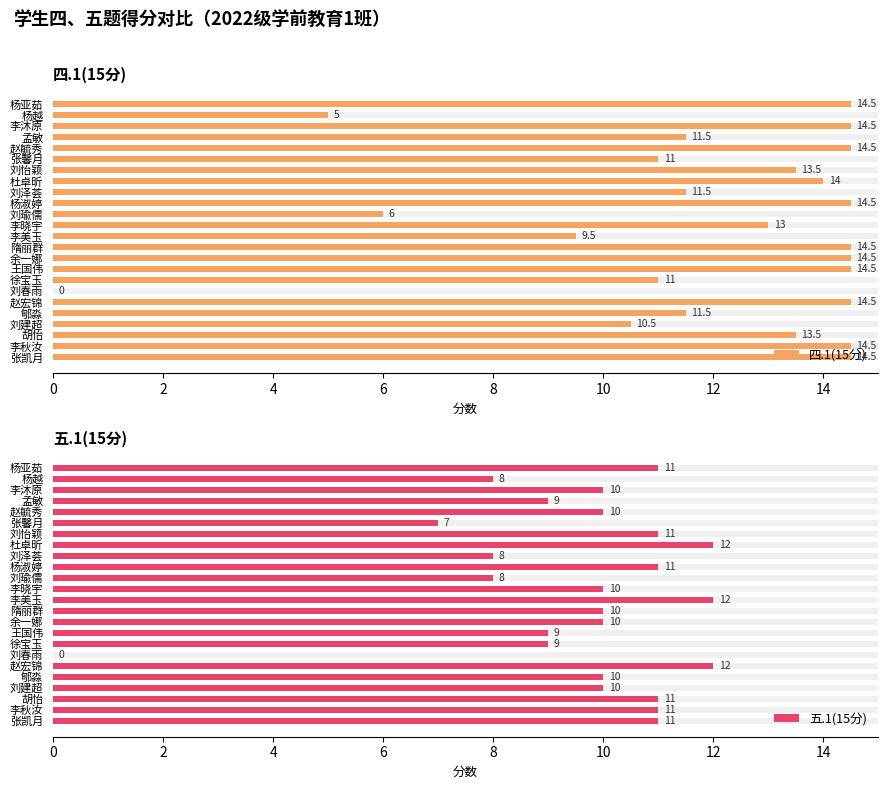

At 12, list the series in order from largest to smallest.

四.1(15分), 五.1(15分)